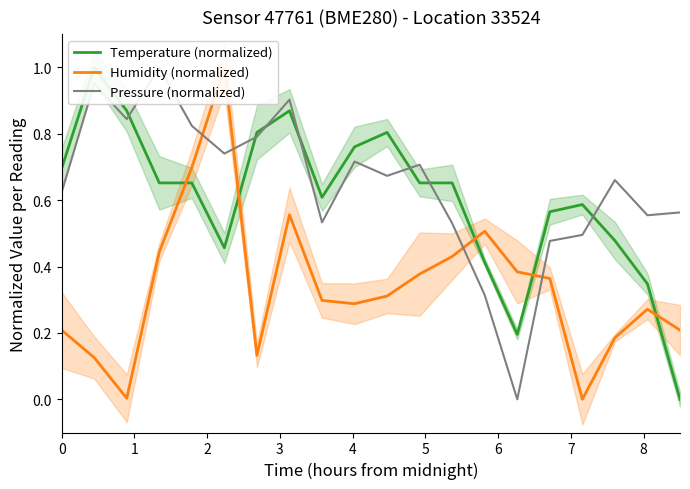

Which series has the largest total across all categories?

Pressure (normalized)